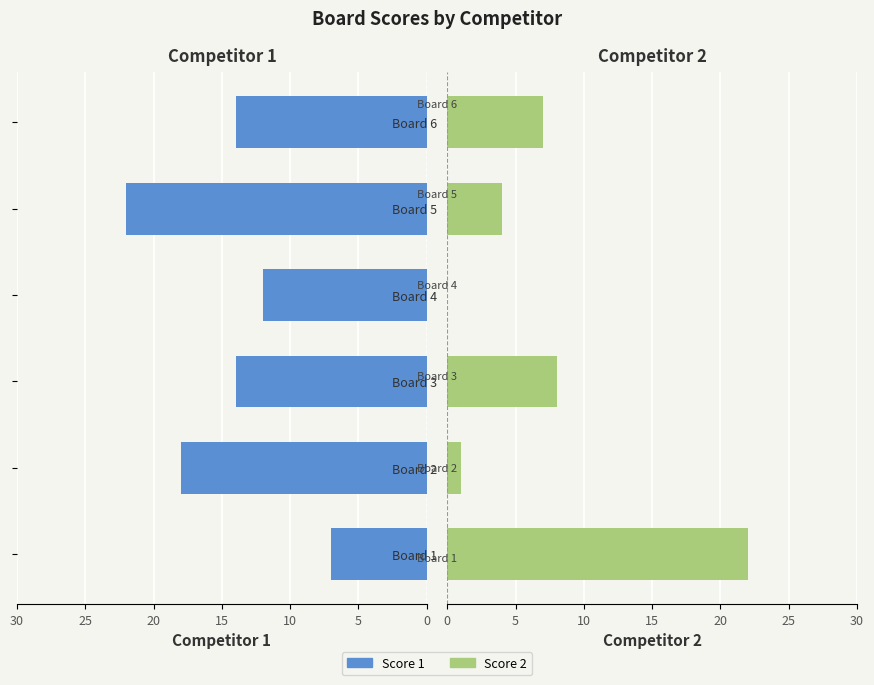

Does the chart contain stacked bars?

No